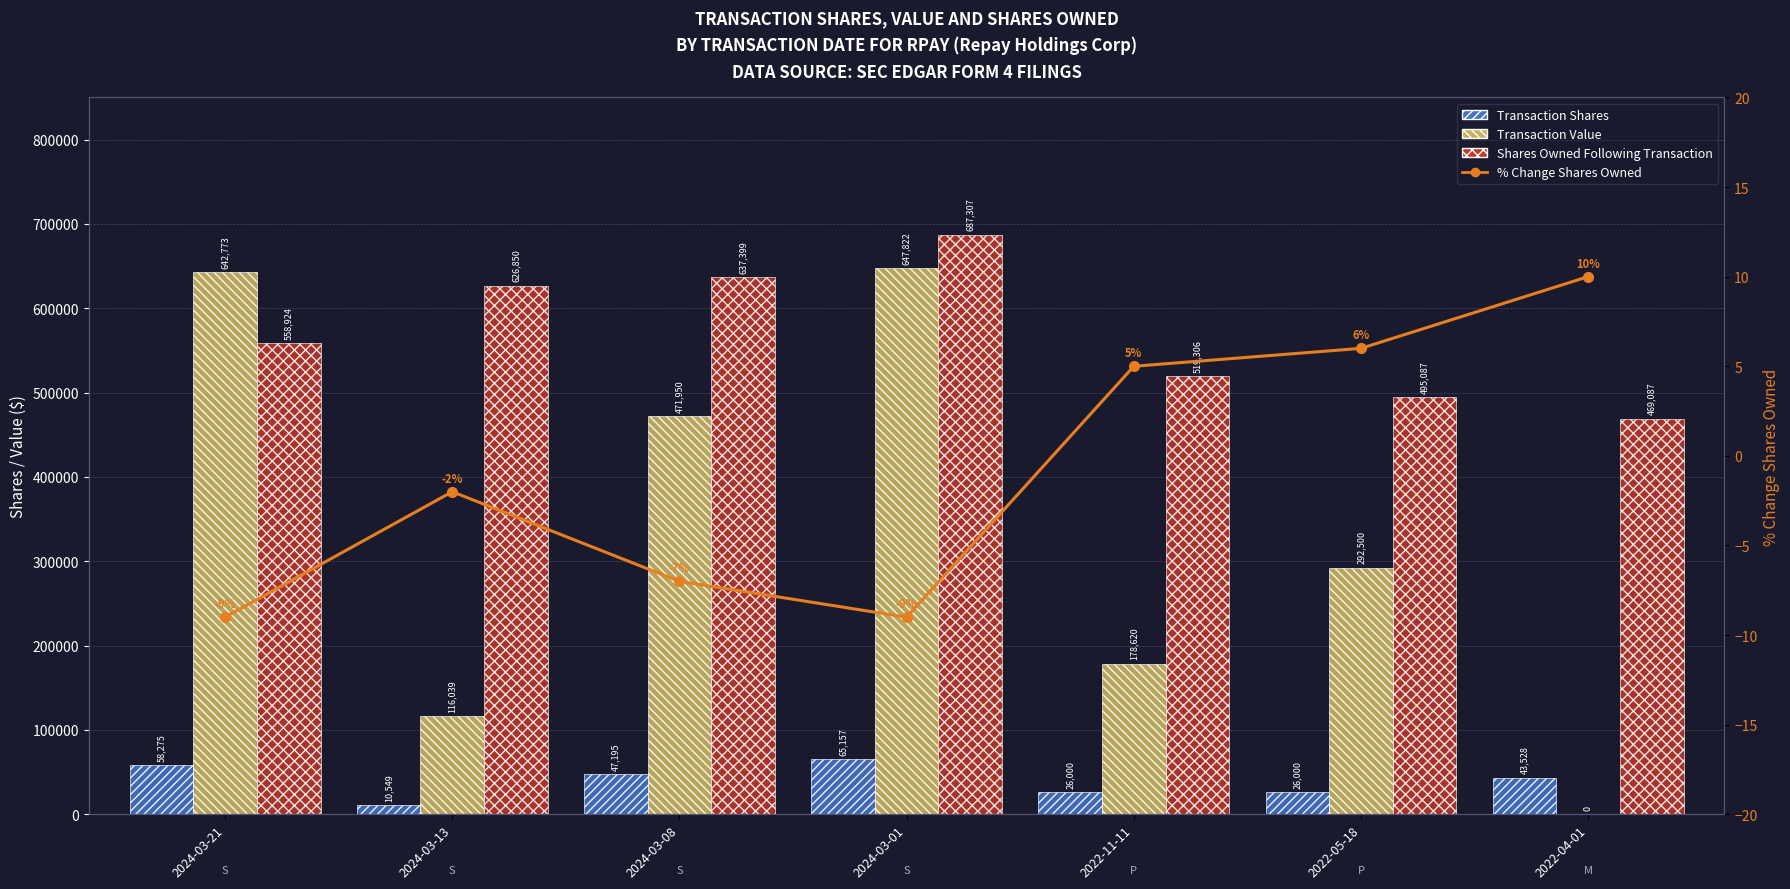

Read the % Change Shares Owned value at 2022-04-01.

10